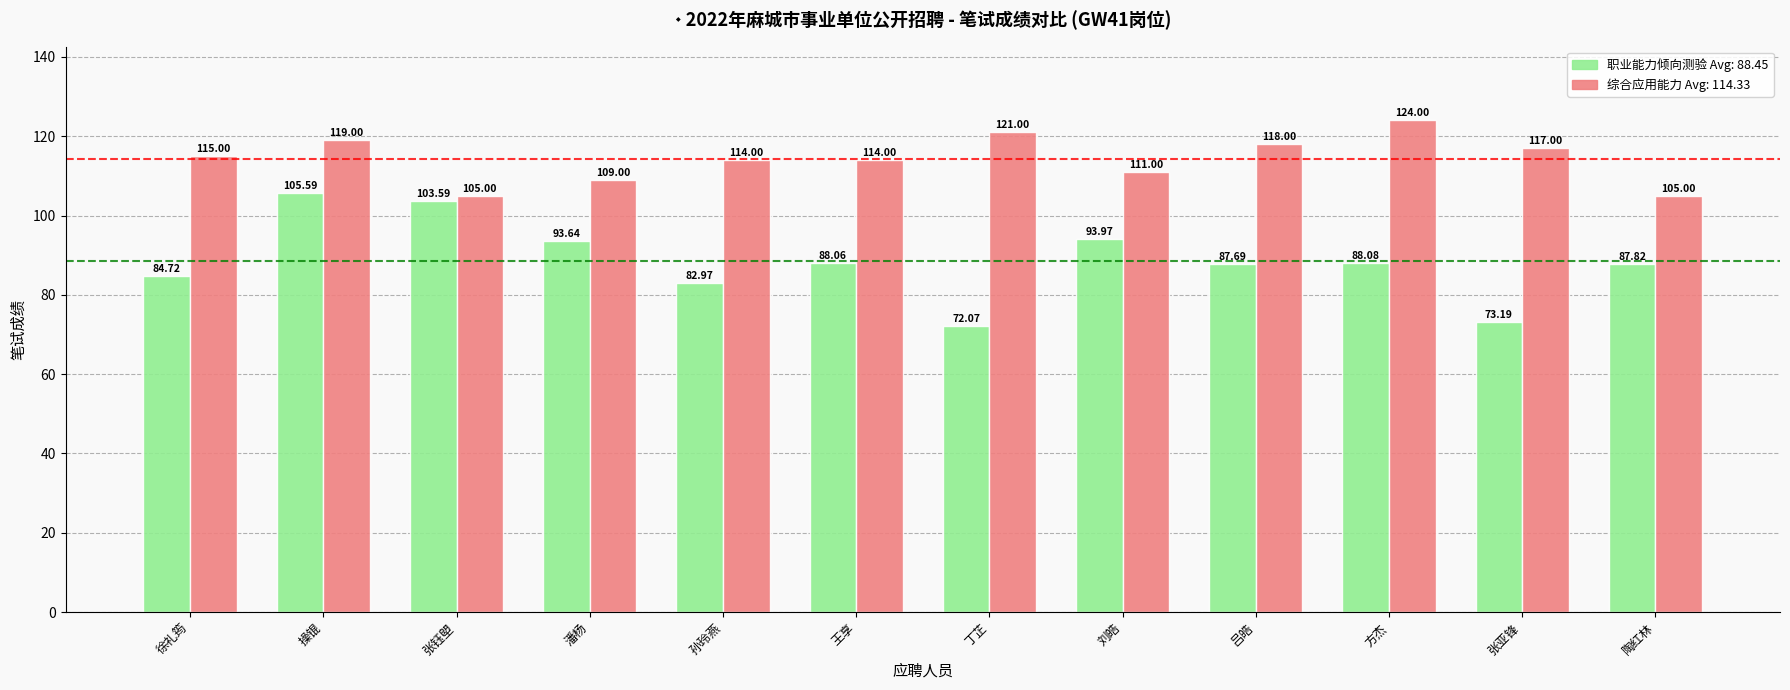

What is the difference between the highest and lowest values at 潘杨?

15.4